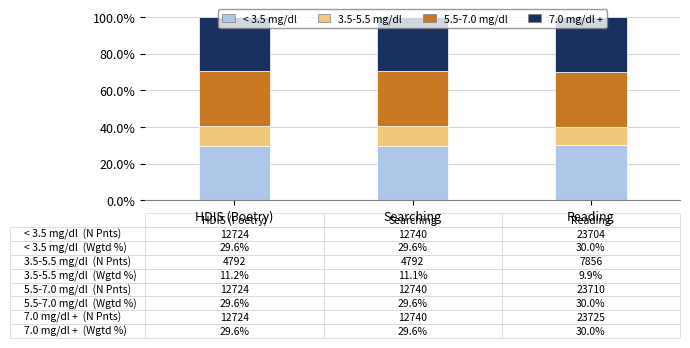

What is the minimum value for < 3.5 mg/dl?

29.6